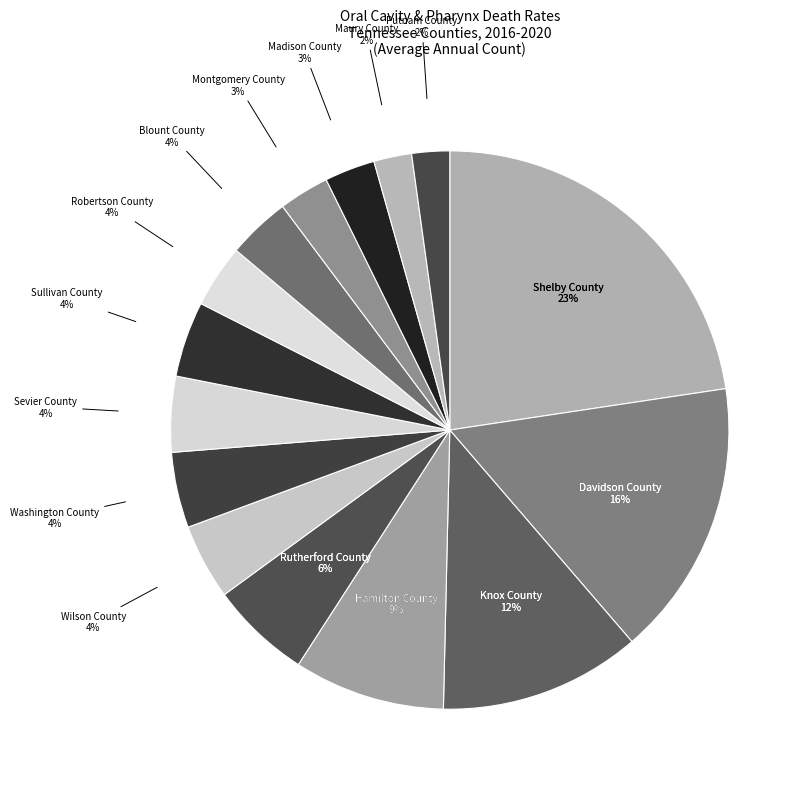

What is the change in value from Shelby County to Putnam County?

-28